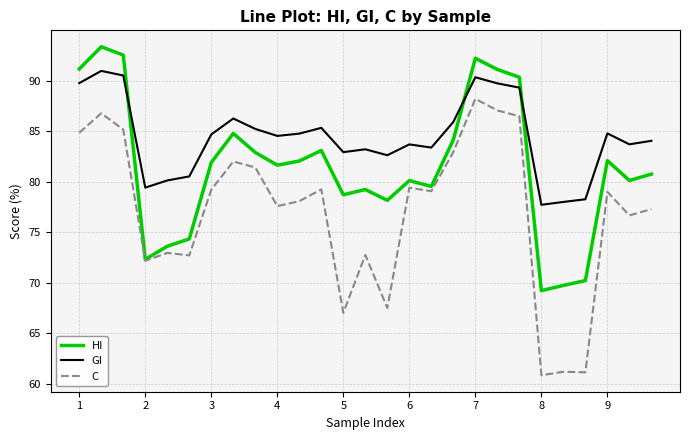

List the series in order of their overall mean, highest first.

GI, HI, C